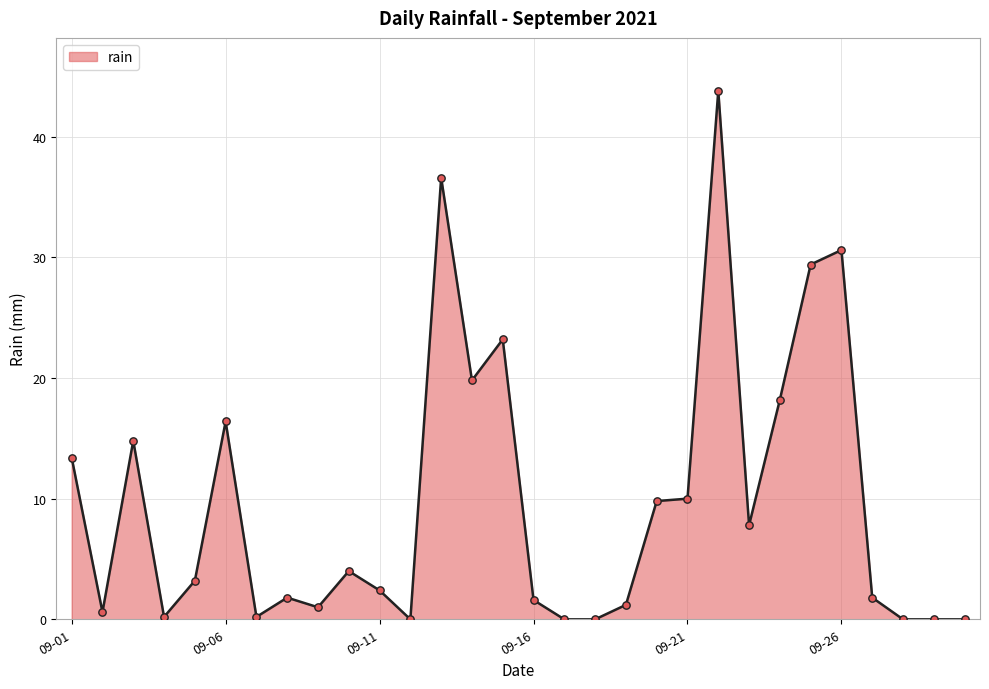

What is the greatest value displayed?

43.8